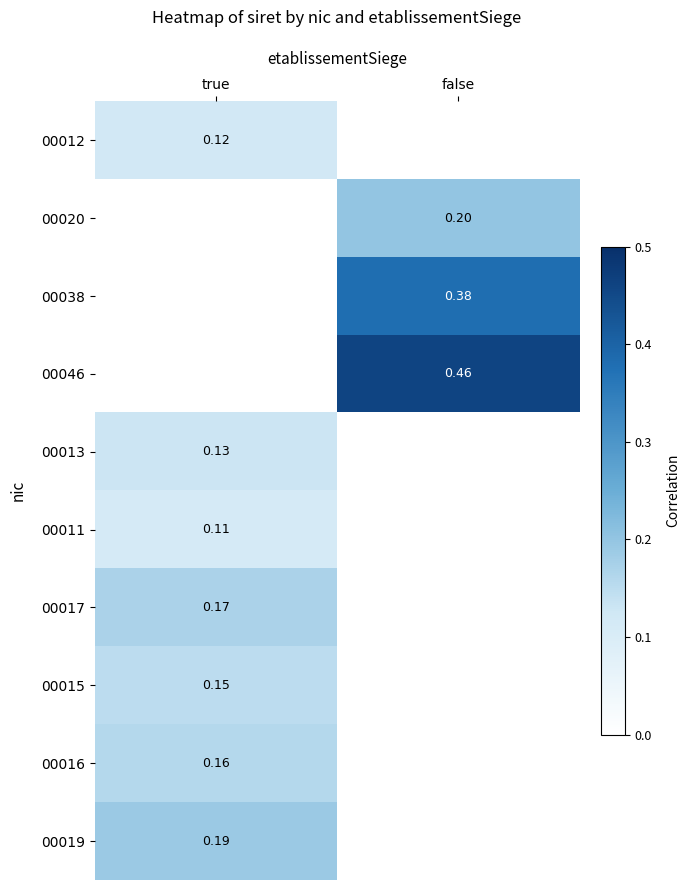

How many data points does each series have?

2